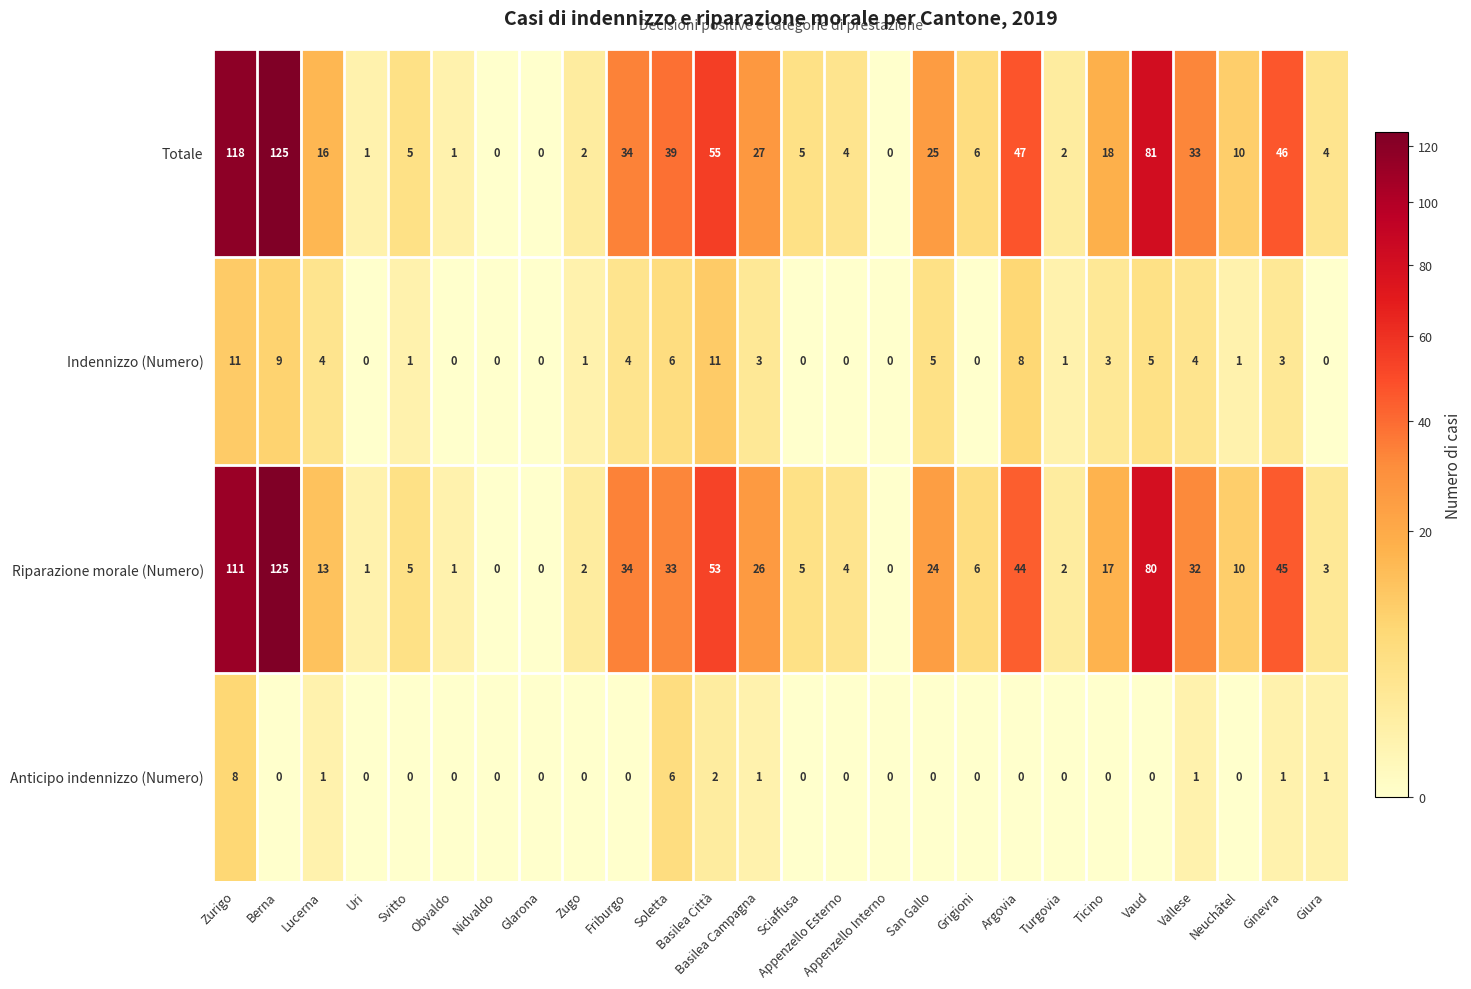

Which label corresponds to the largest value in the chart?

Berna